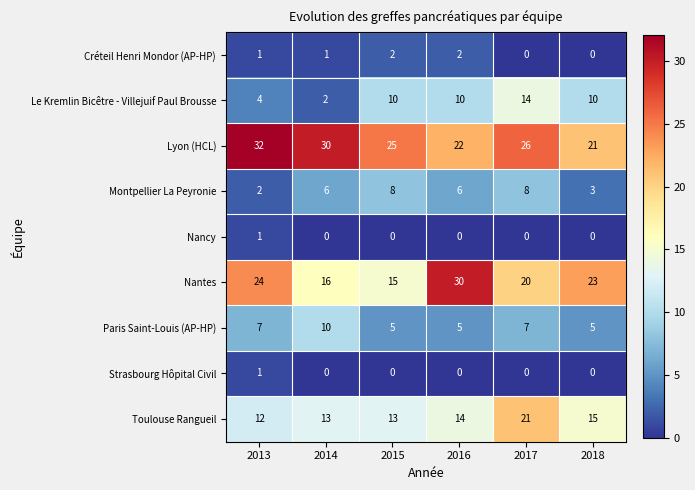

What is the difference between the highest and lowest values at 2015?

25